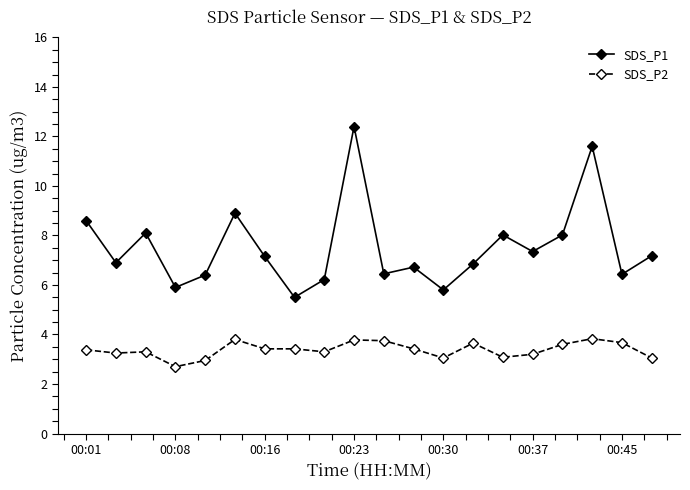

What is the sum of all SDS_P2 values?

67.6